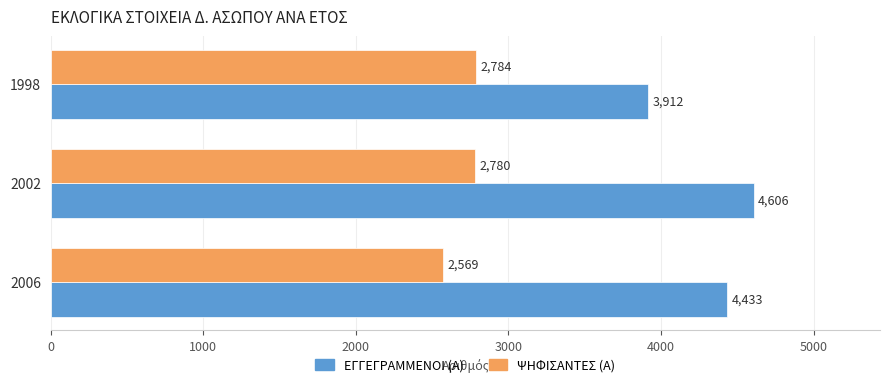

Is it true that ΨΗΦΙΣΑΝΤΕΣ (Α) equals 1502 at 1998?

False